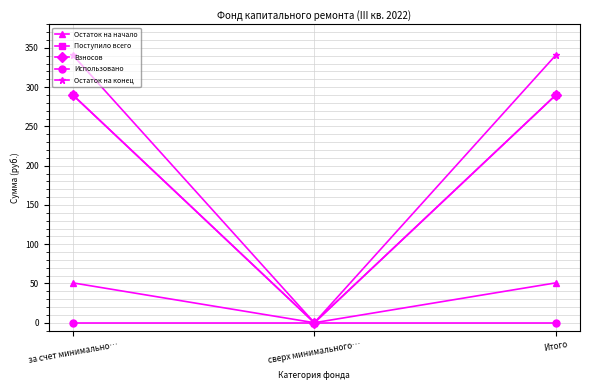

Does the chart have visible grid lines?

Yes